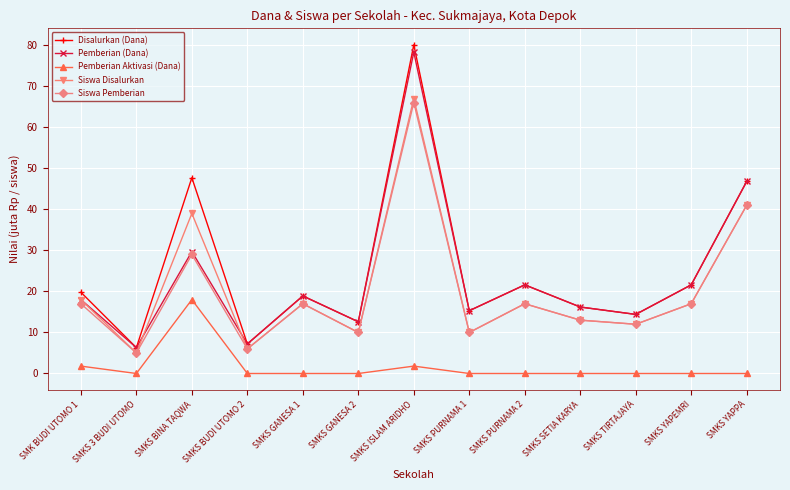

True or false: Siswa Disalurkan has more than 0 interior local peaks.

True